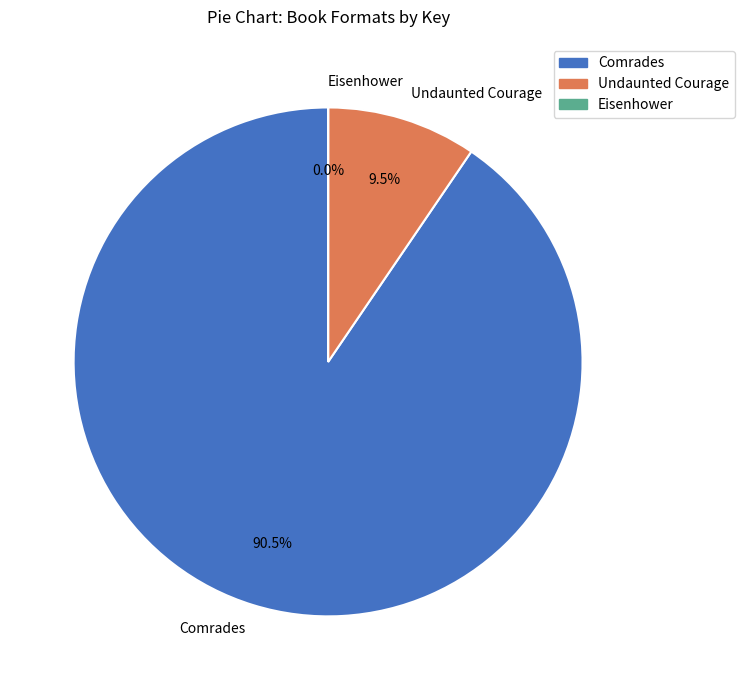

Is the sum of Undaunted Courage and Comrades greater than half?

Yes